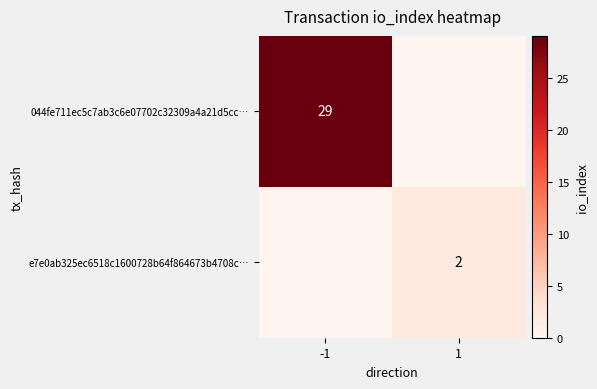

True or false: 044fe711ec5c7ab3c6e07702c32309a4a21d5cc… has a value of 29 at -1.

True